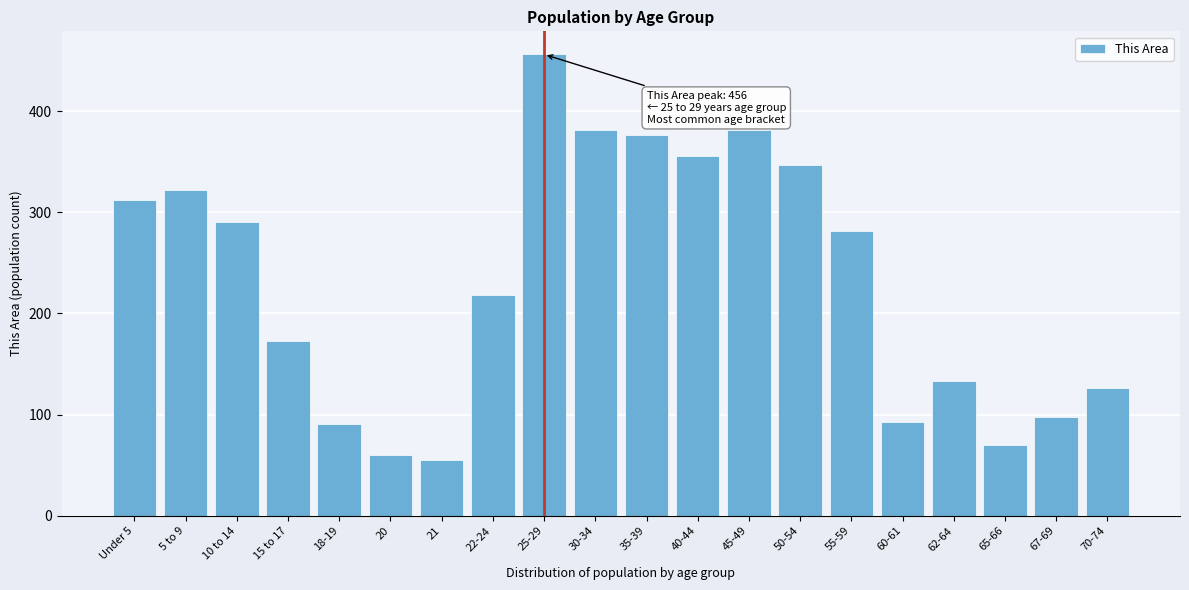

Reading right to left, list all the values displayed in this chart.

126	98	70	133	93	281	347	381	356	376	381	456	218	55	60	91	173	290	322	312